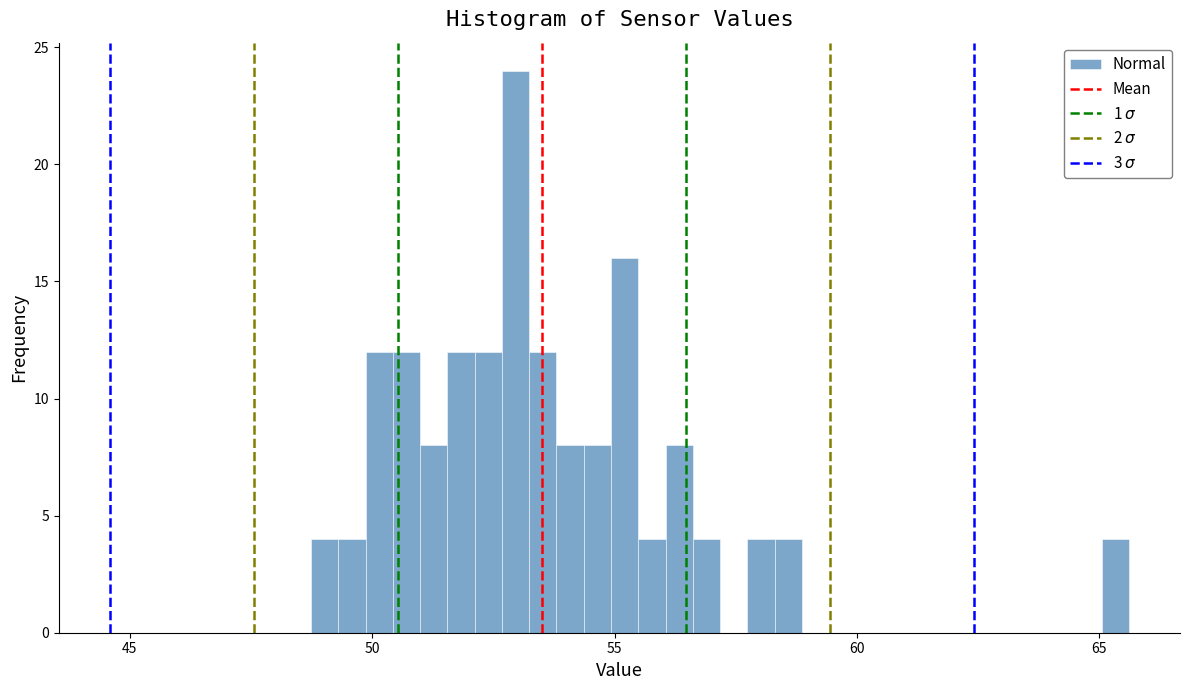

Around what value on the x-axis is the tallest bar? Give the approximate position of its centre, as read against the axis.

53.0